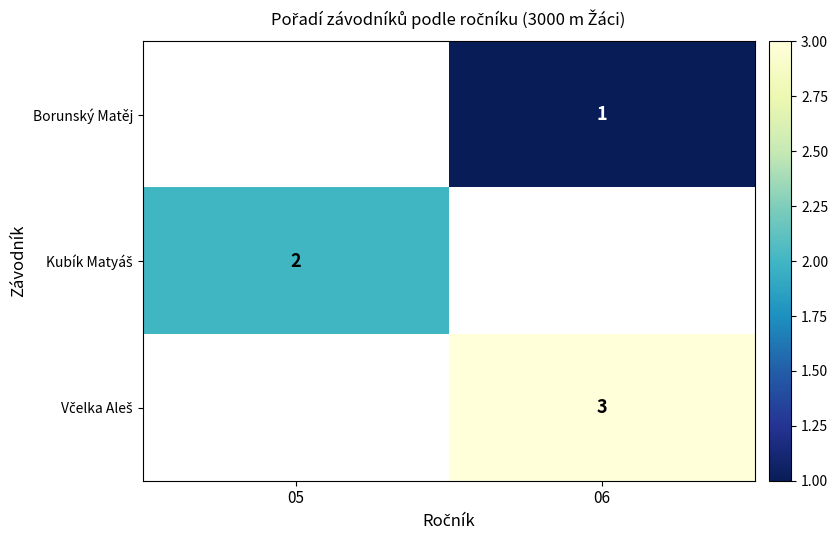

At which category does the chart reach its minimum across all series?

06